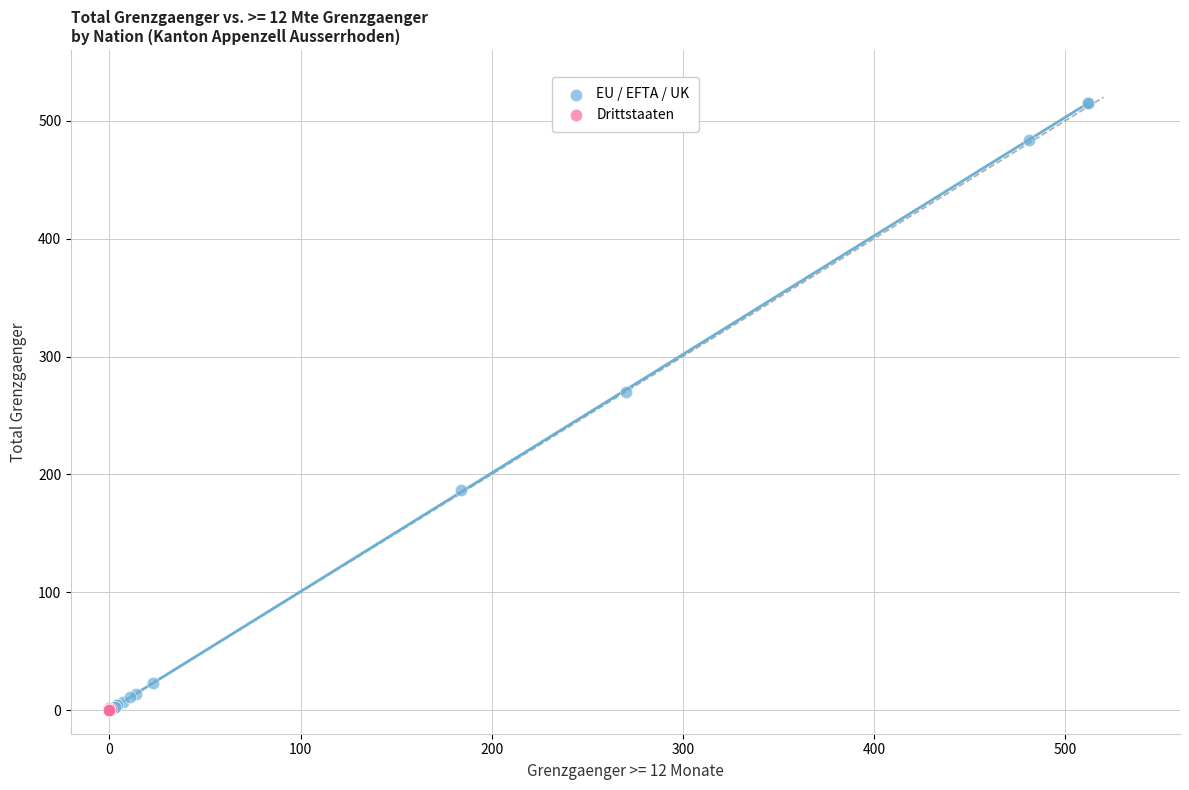

Which series contains the highest Y value?

EU / EFTA / UK